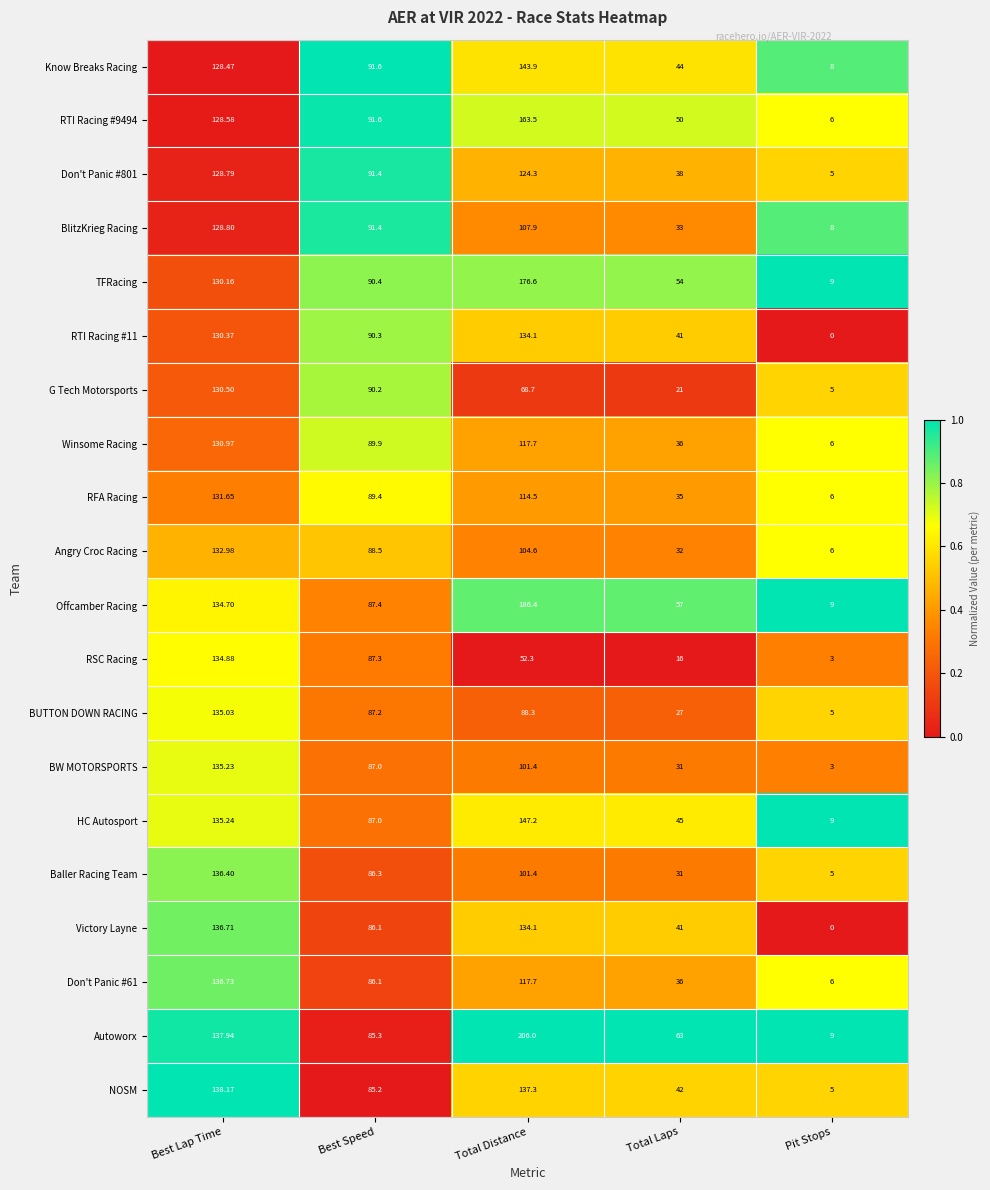

At which label does NOSM first exceed 85?

Best Lap Time